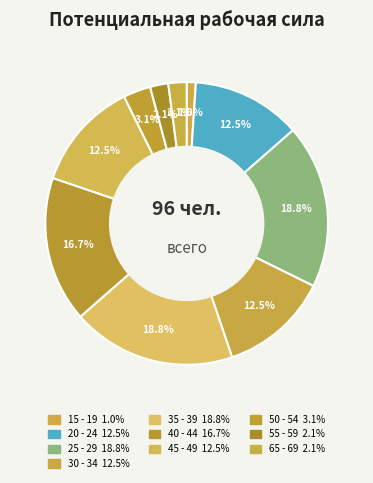

Is it true that 50 - 54 is 3% of the pie?

True